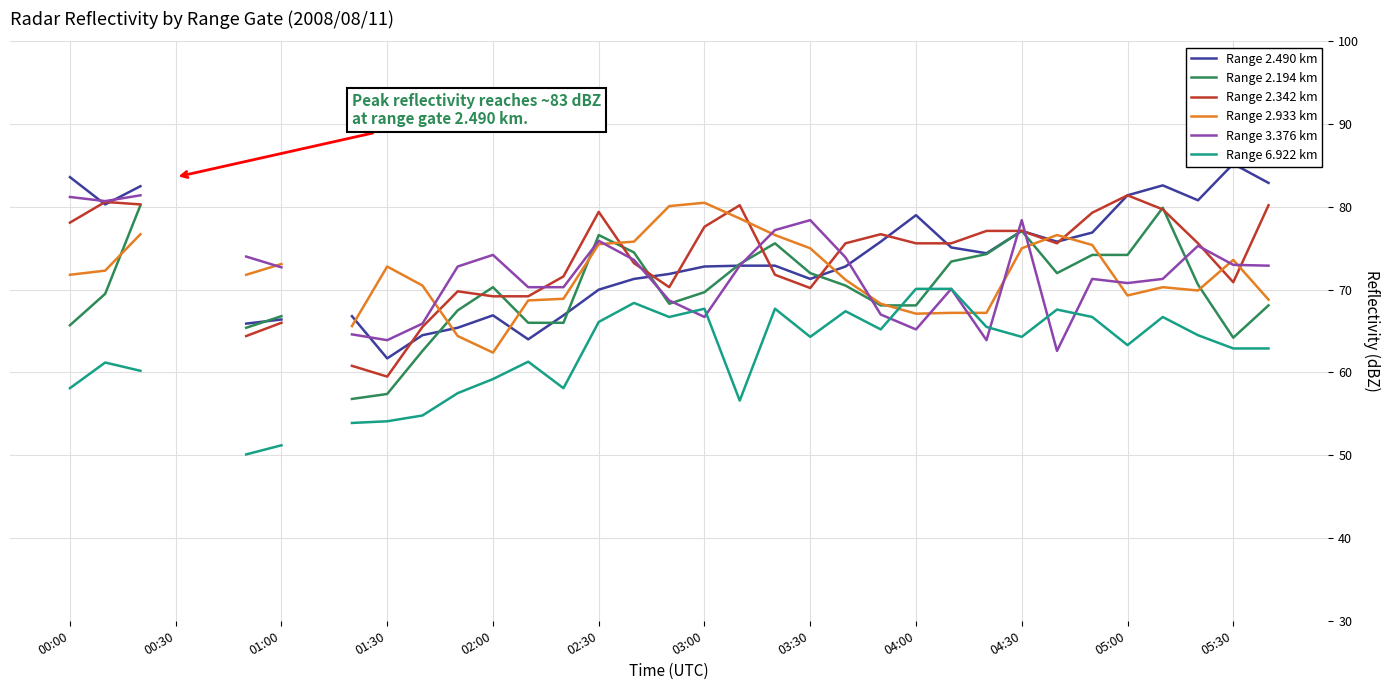

How many times do Range 3.376 km and Range 6.922 km cross each other?

6